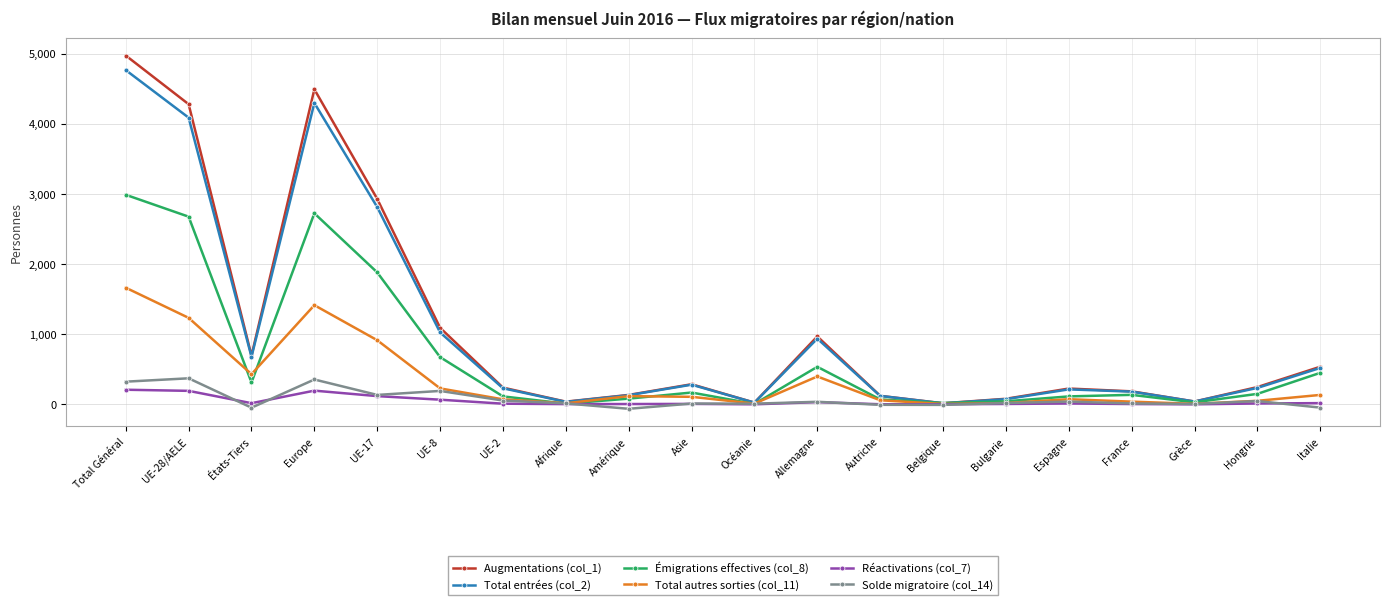

What is the total value across all series at France?

555